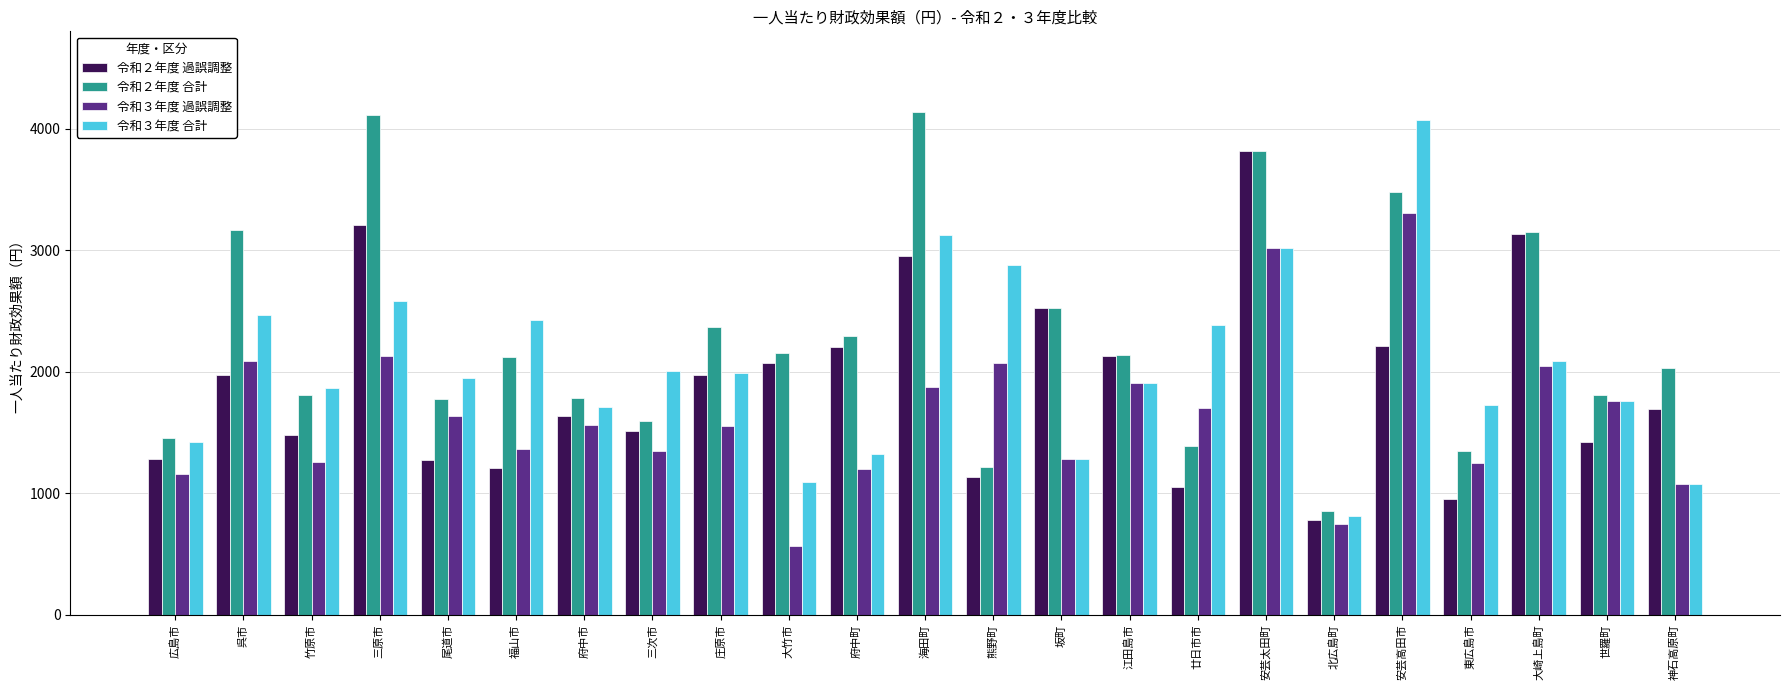

What is the difference between the highest and lowest values at 熊野町?

1743